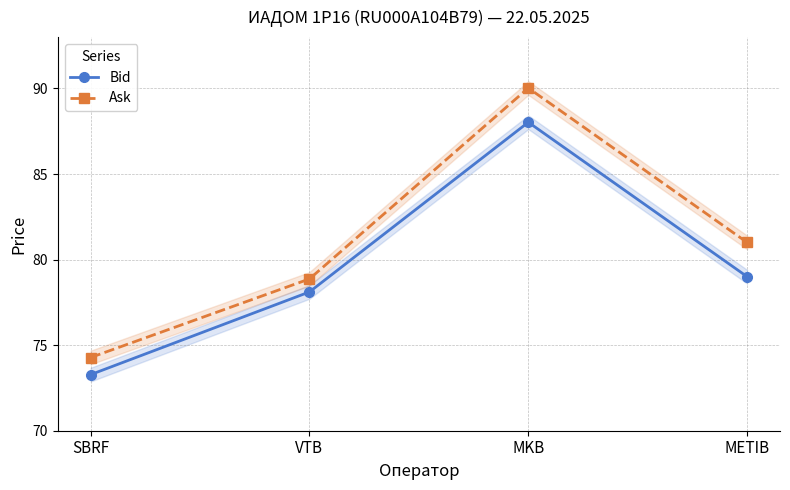

What position from the left is SBRF?

1